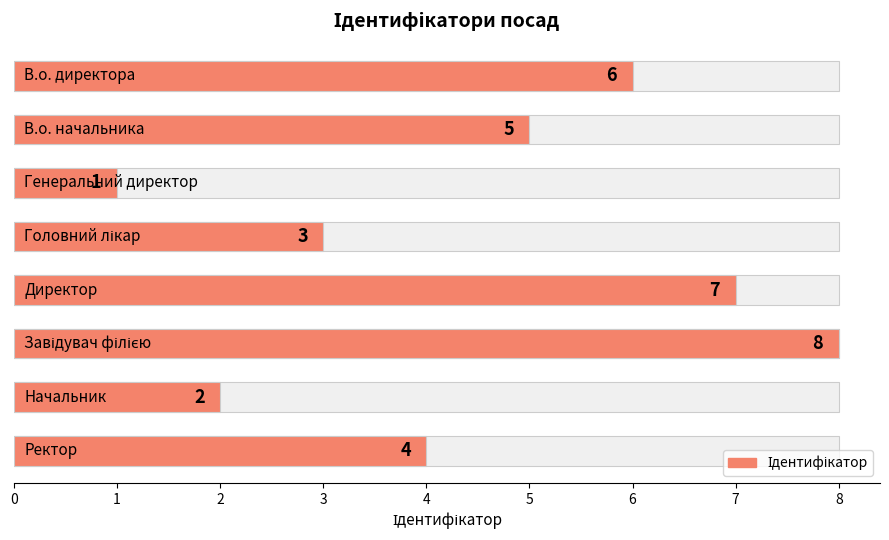

What is the minimum value shown in the chart?

1